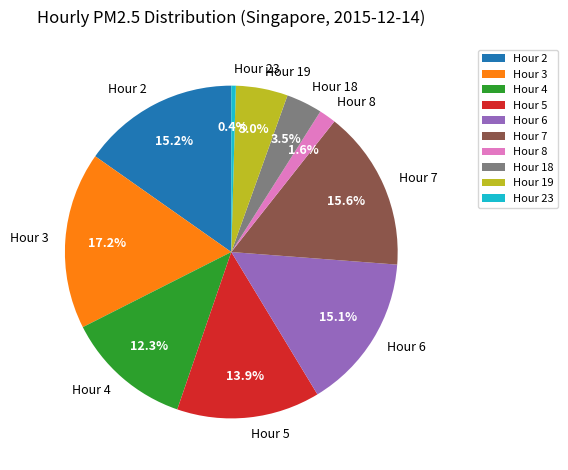

How many slices are in this pie chart?

10